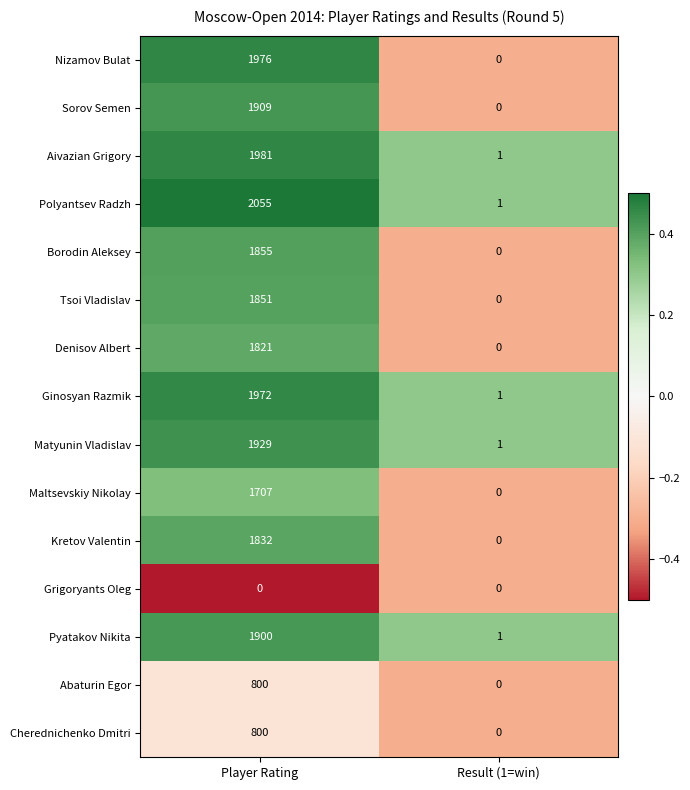

True or false: Ginosyan Razmik has a value of 1 at Result (1=win).

True